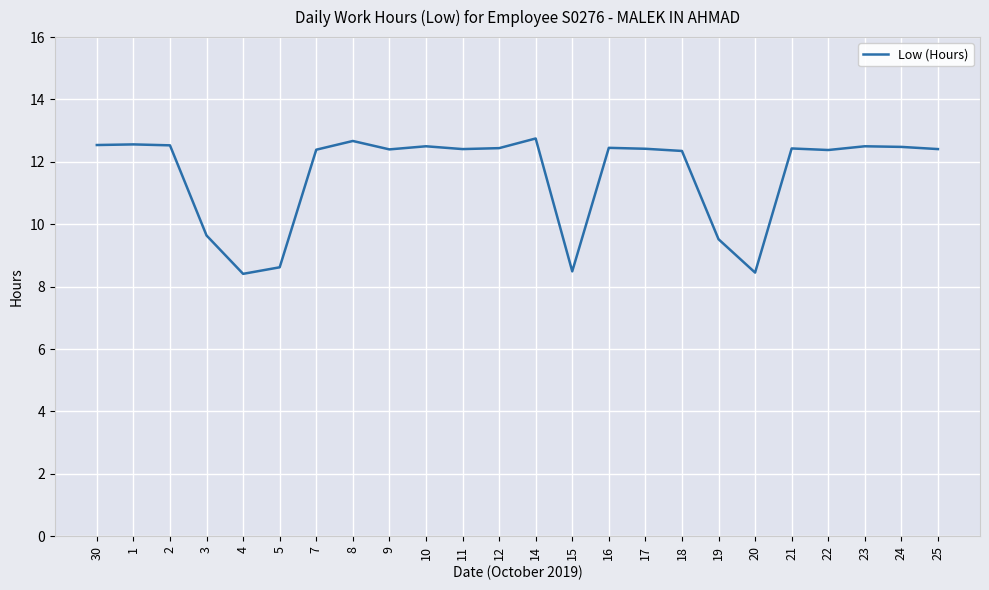

The value at 15 is 8.5. True or false?

True